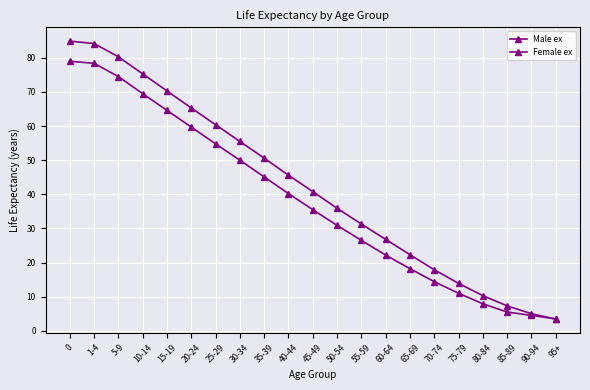

Reading right to left, list all the values displayed in this chart.

Male ex: 95+=3.5	90-94=4.5	85-89=5.5	80-84=7.9	75-79=11.0	70-74=14.4	65-69=18.2	60-64=22.2	55-59=26.5	50-54=30.9	45-49=35.5	40-44=40.2	35-39=45.1	30-34=50.0	25-29=54.8	20-24=59.7	15-19=64.6	10-14=69.5	5-9=74.5	1-4=78.4	0=79.0
Female ex: 95+=3.4	90-94=5.0	85-89=7.3	80-84=10.3	75-79=13.9	70-74=17.9	65-69=22.3	60-64=26.8	55-59=31.3	50-54=35.9	45-49=40.8	40-44=45.6	35-39=50.6	30-34=55.5	25-29=60.4	20-24=65.3	15-19=70.3	10-14=75.3	5-9=80.3	1-4=84.2	0=84.9